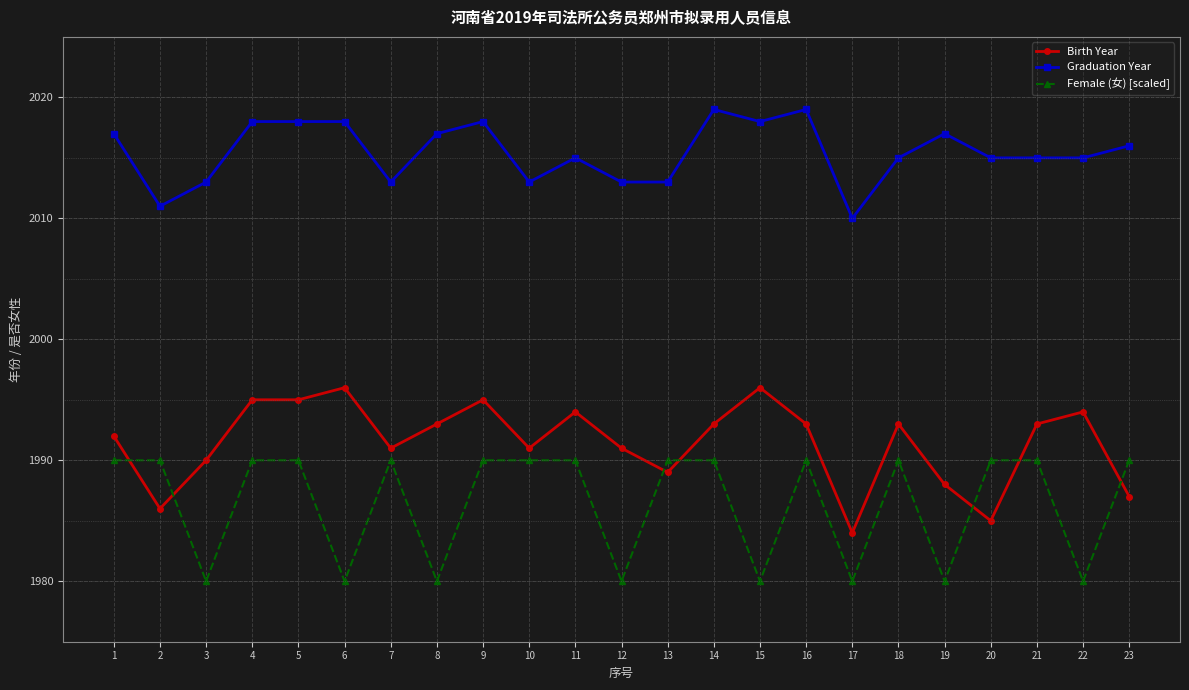

What are all the series names shown in the legend?

Birth Year, Graduation Year, Female (女) [scaled]